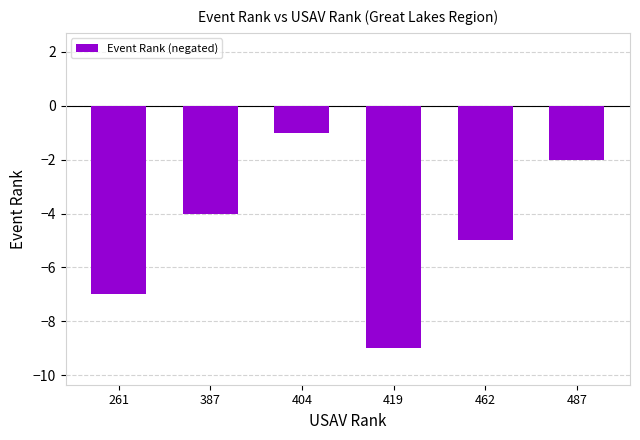

What is the difference between the maximum and minimum values?

8